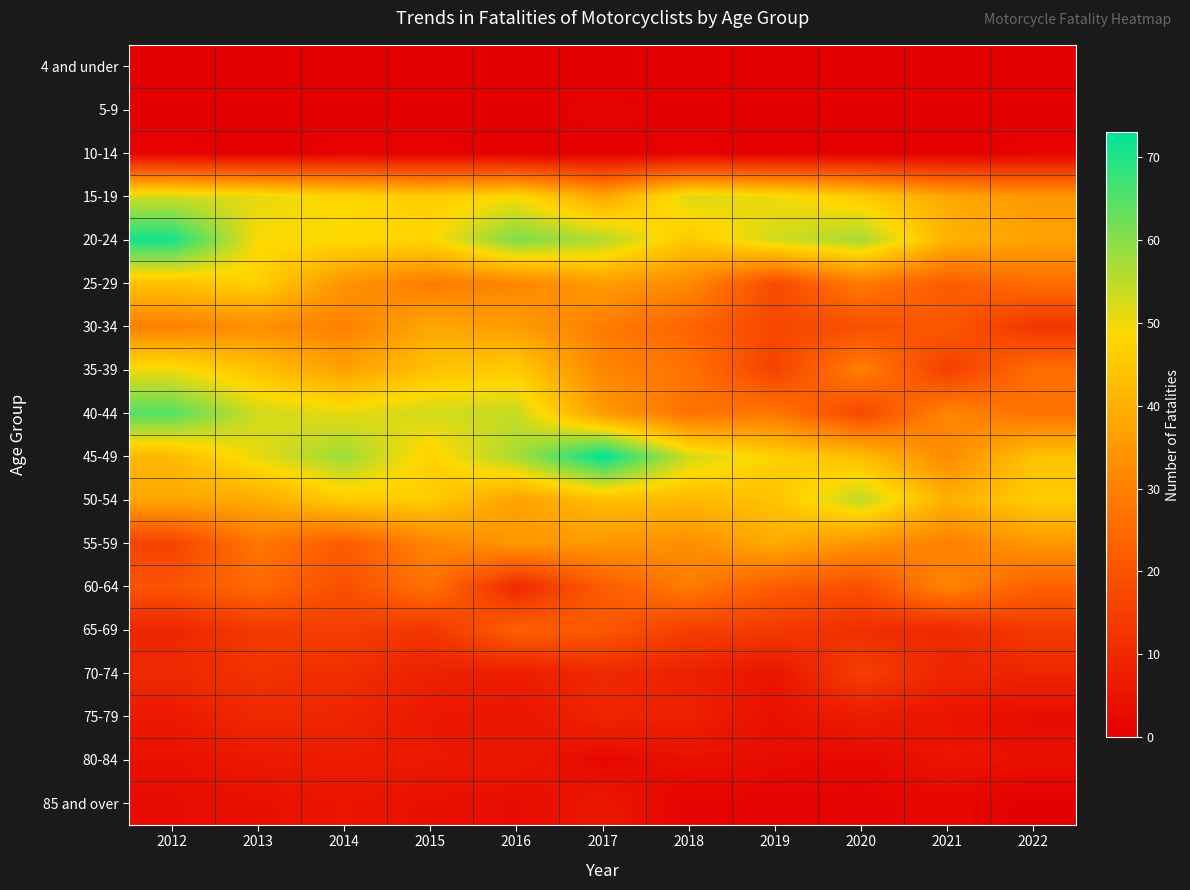

Which series has the largest range (max minus min)?

40-44